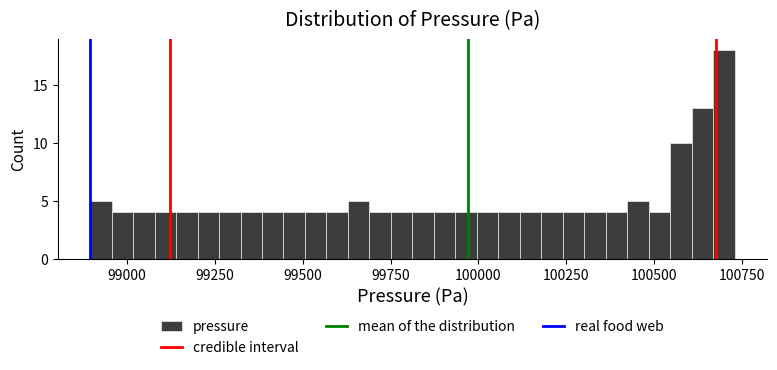

Around what value on the x-axis is the tallest bar? Give the approximate position of its centre, as read against the axis.

100700